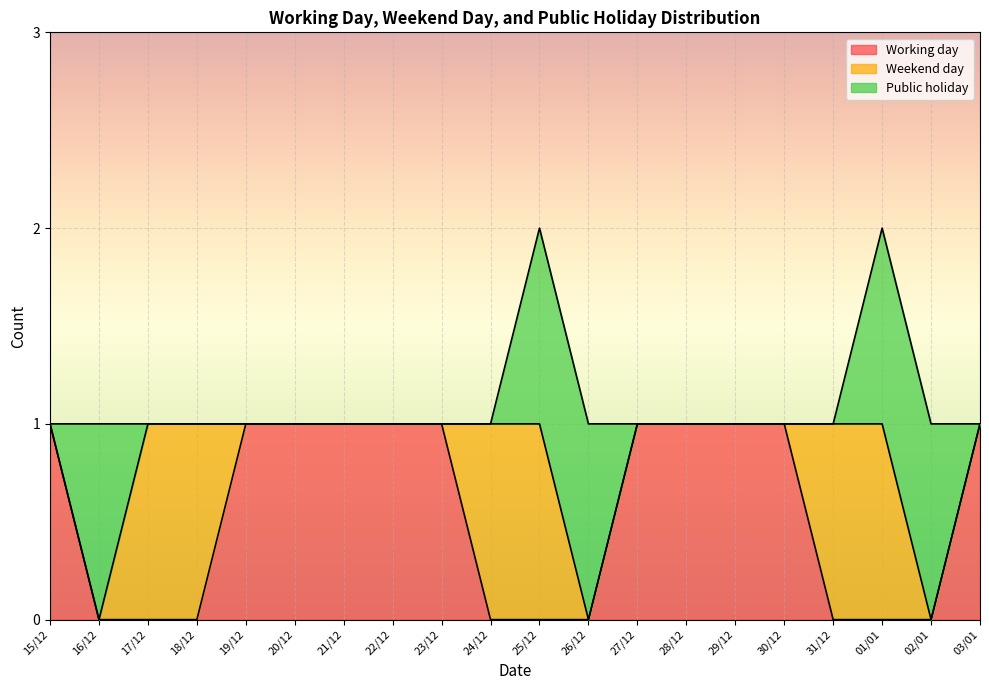

Where do Weekend day and Public holiday first cross each other?

16/12 and 17/12